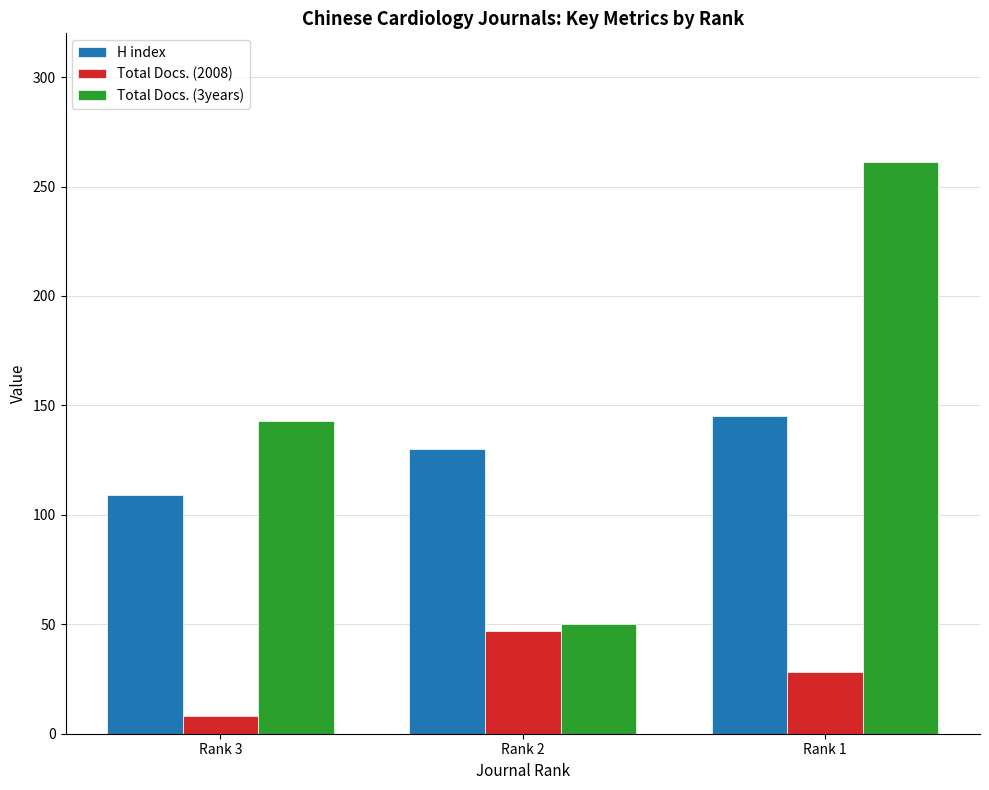

Is it true that Total Docs. (2008) equals 45 at Rank 1?

False